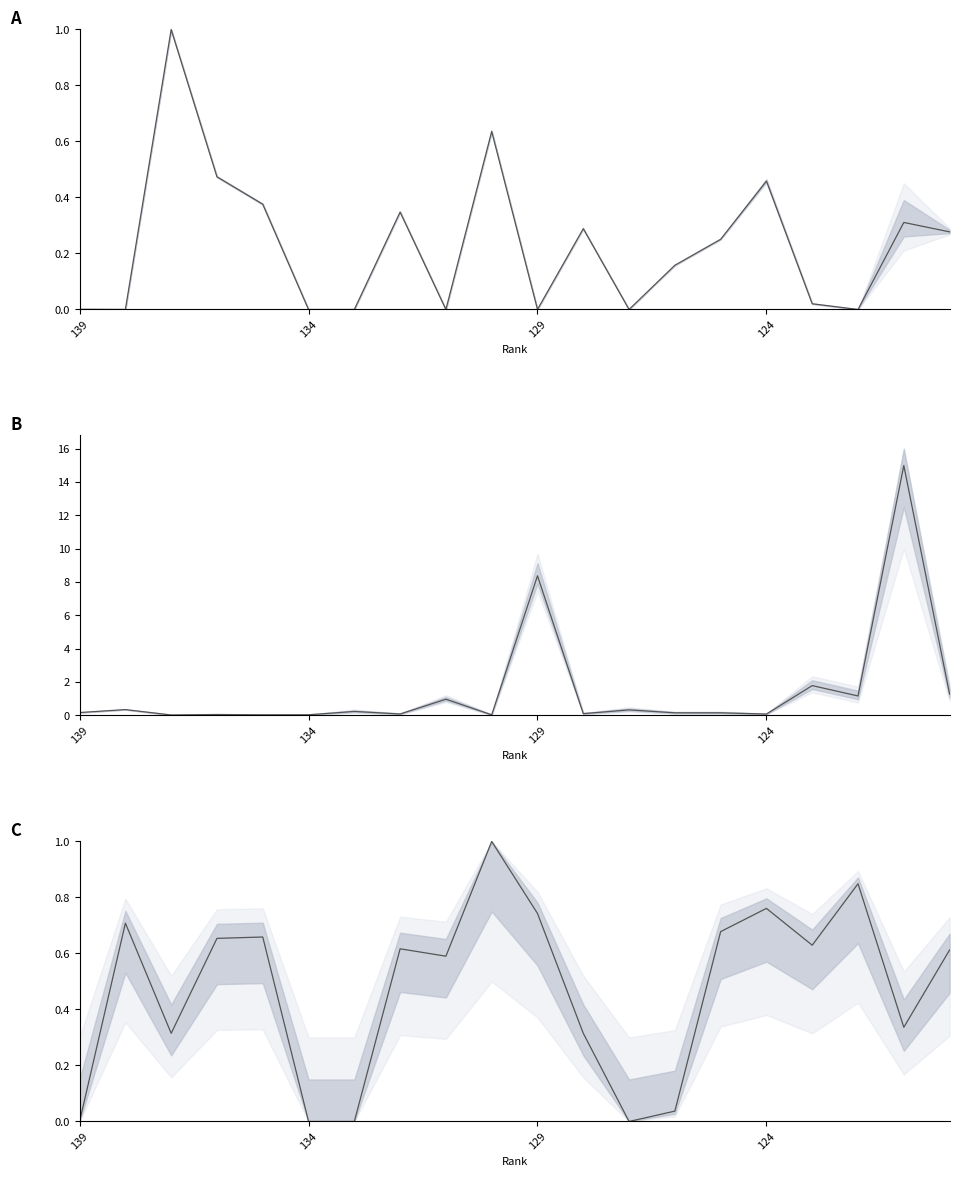

True or false: Ref. / Doc. and Total Docs. (3years) intersect in this chart.

True